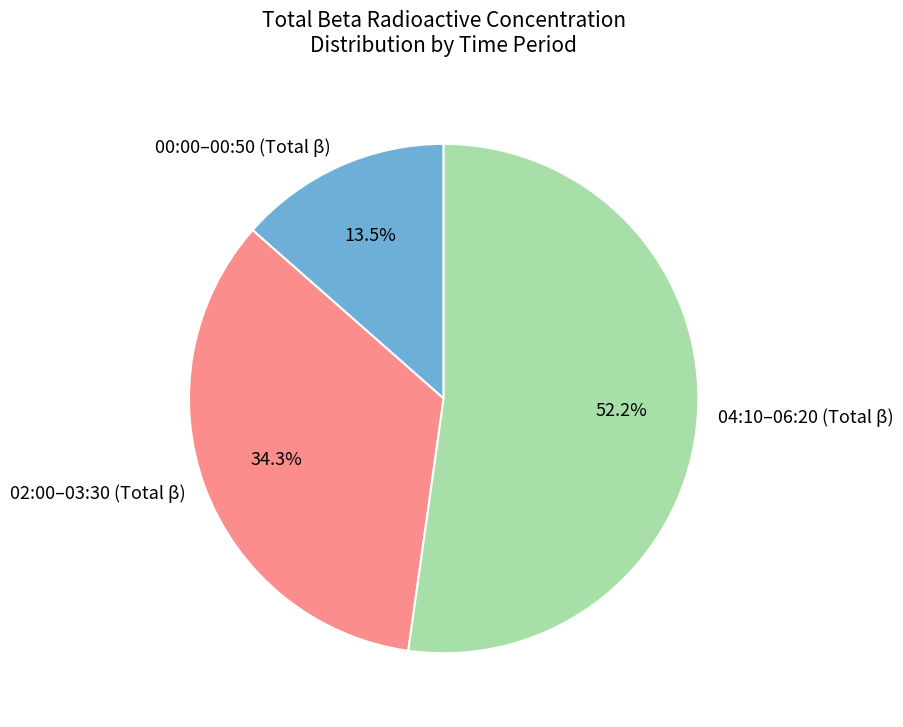

What is the total percentage of 00:00–00:50 (Total β) and 02:00–03:30 (Total β)?

47.8%